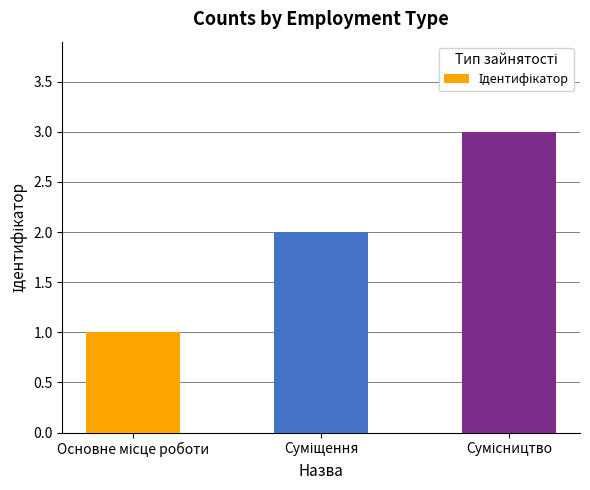

What is the greatest value displayed?

3